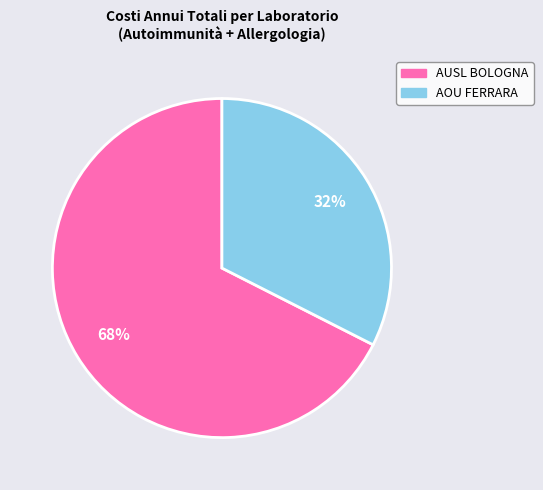

To the nearest percent, what is the average slice percentage?

50%